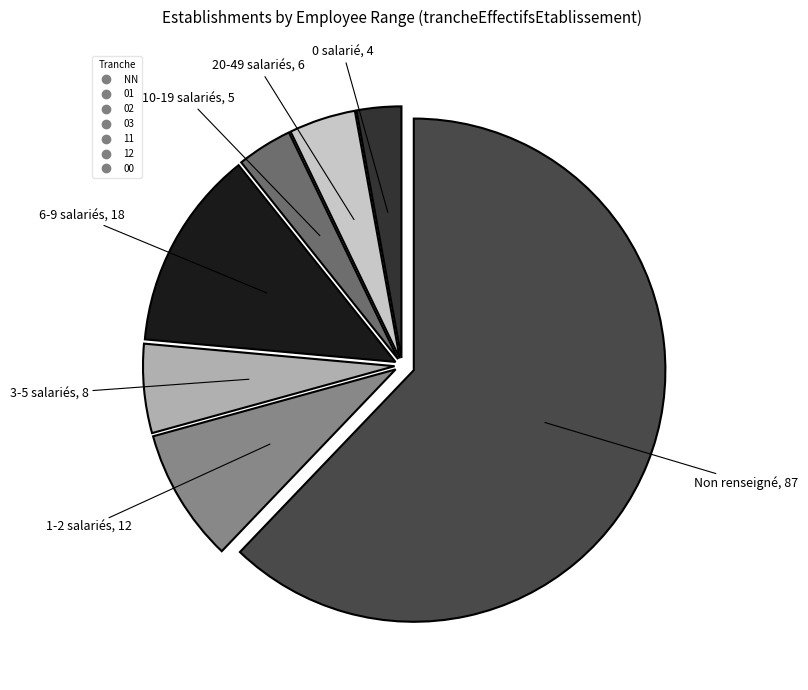

How many segments does this pie chart have?

7